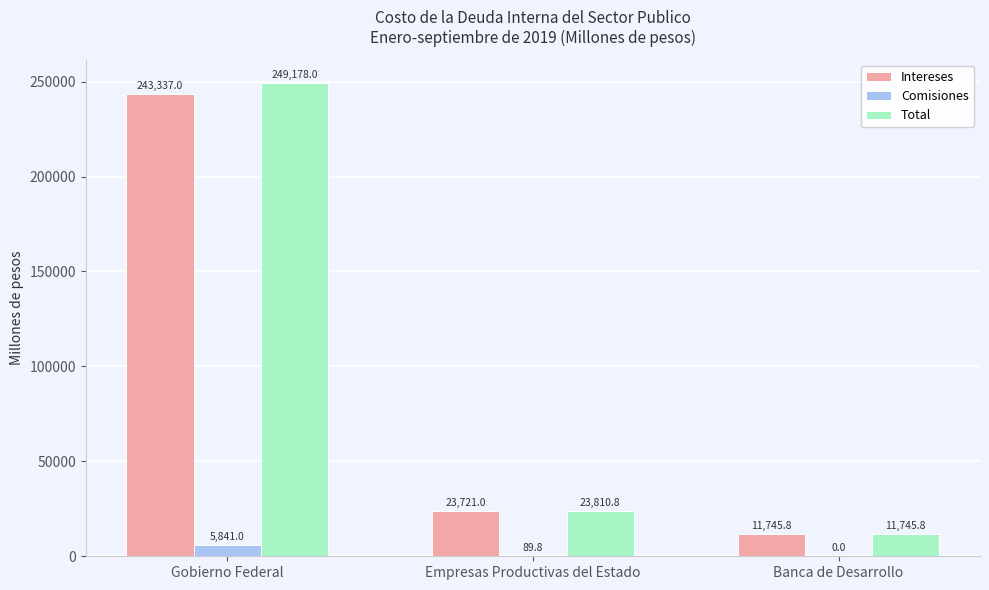

True or false: Intereses has a value of 11745.8 at Banca de Desarrollo.

True